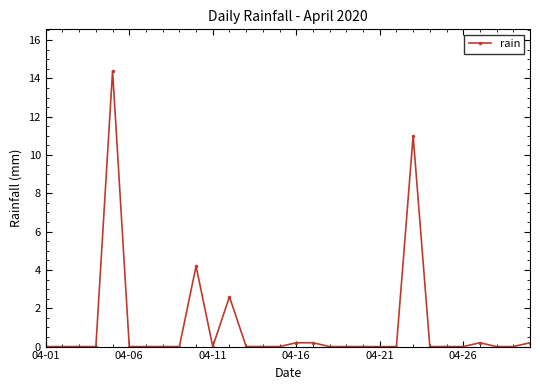

What is the maximum value shown in the chart?

14.4